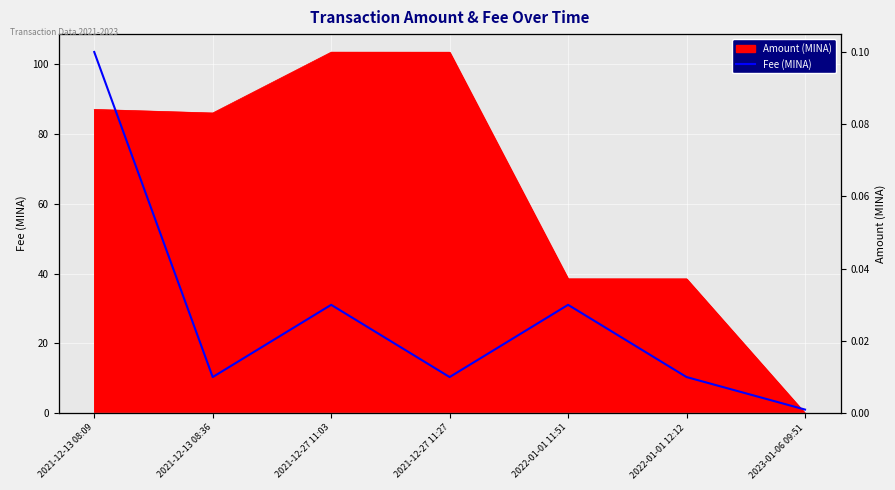

What is the difference between the maximum and minimum values?

0.1